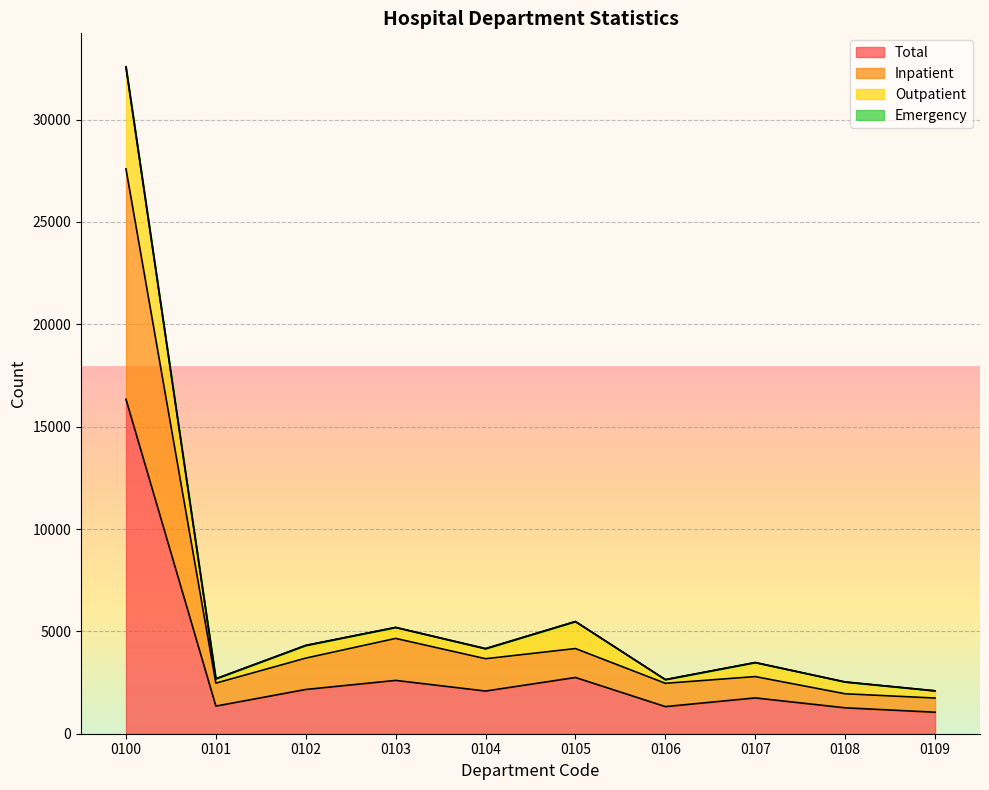

True or false: Outpatient has more than 1 points higher than both neighbors.

True